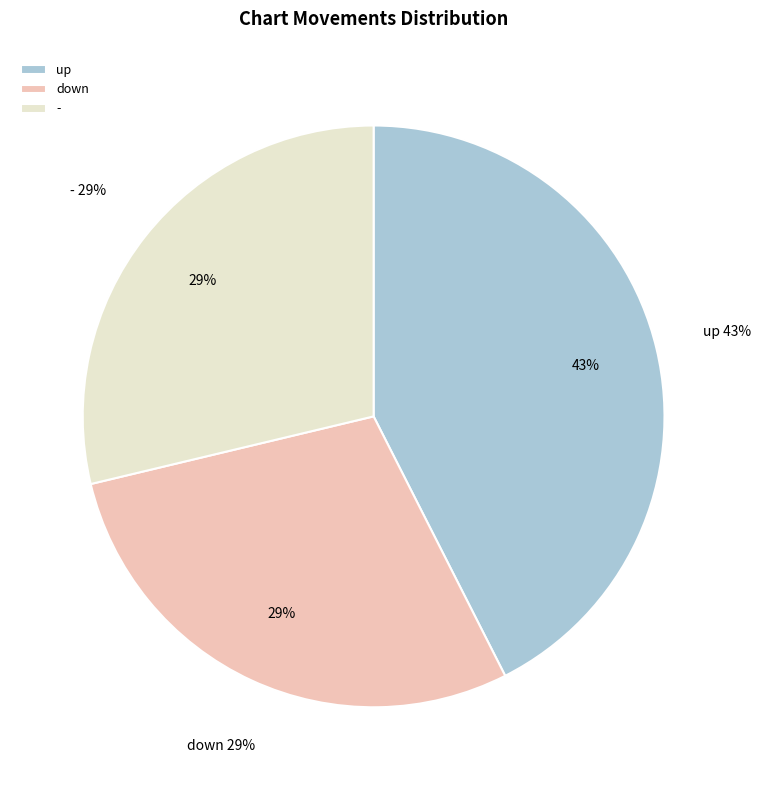

To the nearest percent, what is the average slice percentage?

33%